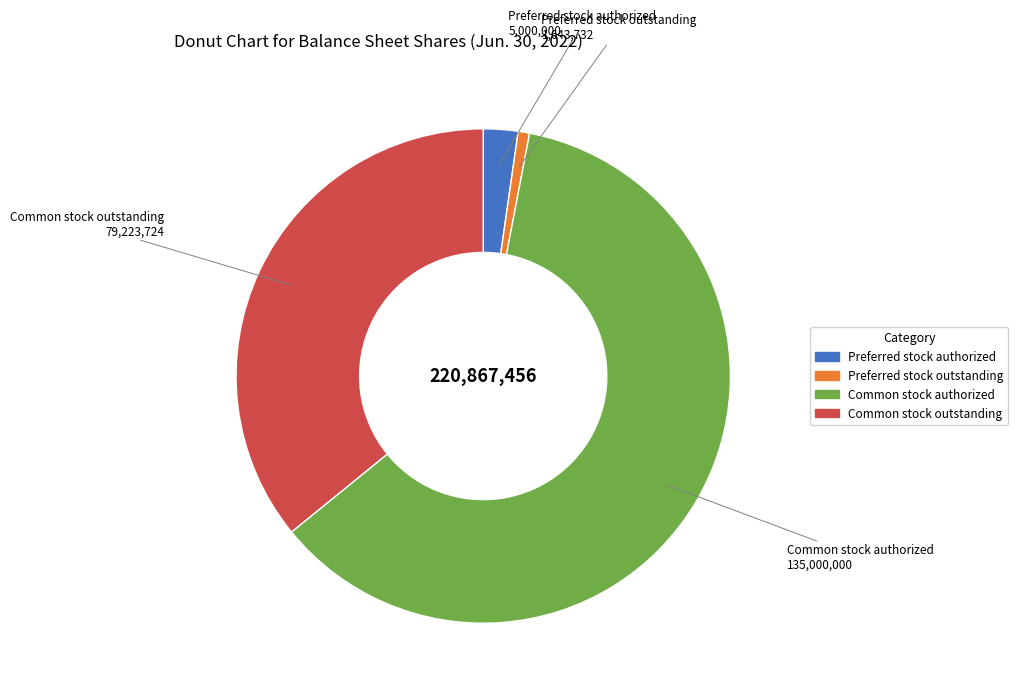

Which slice is the smallest?

Preferred stock outstanding